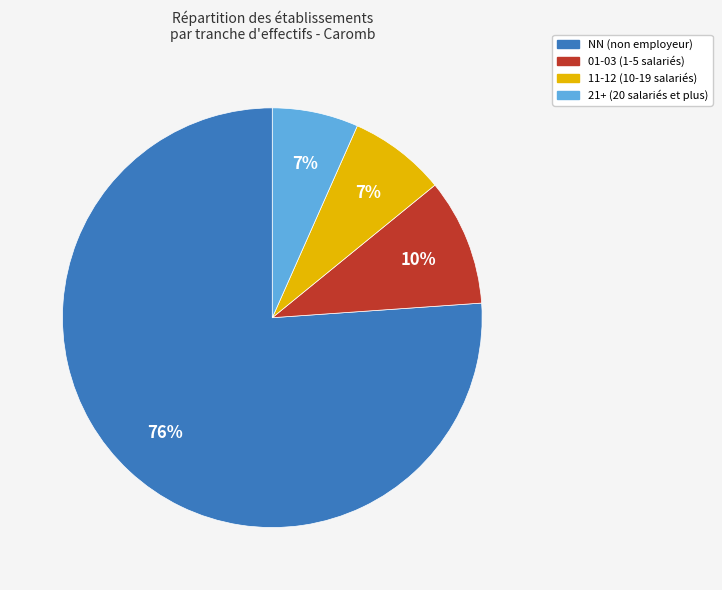

Is there a majority slice in this chart?

Yes